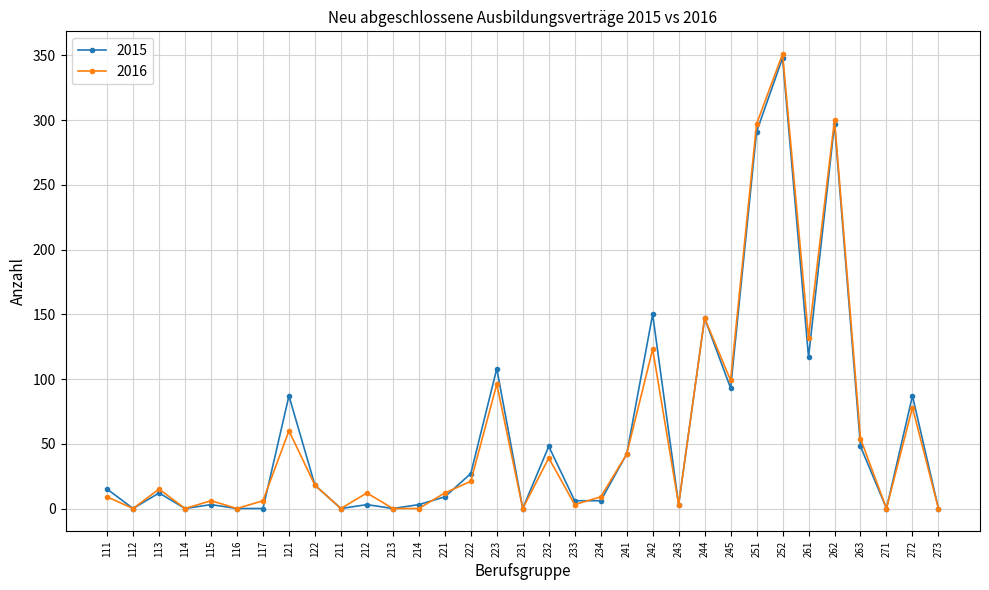

Reading left to right, extract all data points from this chart.

2015: 15	0	12	0	3	0	0	87	18	0	3	0	3	9	27	108	0	48	6	6	42	150	3	147	93	291	348	117	297	48	0	87	0
2016: 9	0	15	0	6	0	6	60	18	0	12	0	0	12	21	96	0	39	3	9	42	123	3	147	99	297	351	132	300	54	0	78	0